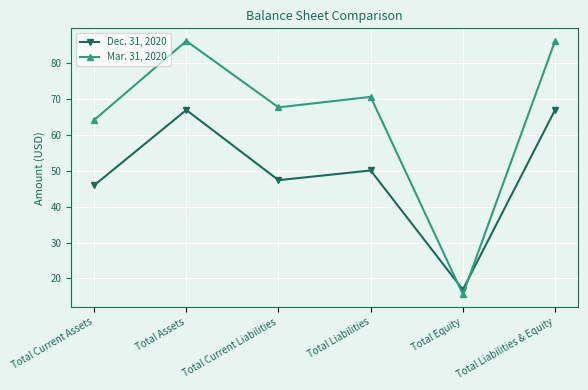

What is the difference between the Mar. 31, 2020 values at Total Liabilities and Total Liabilities & Equity?

15.6